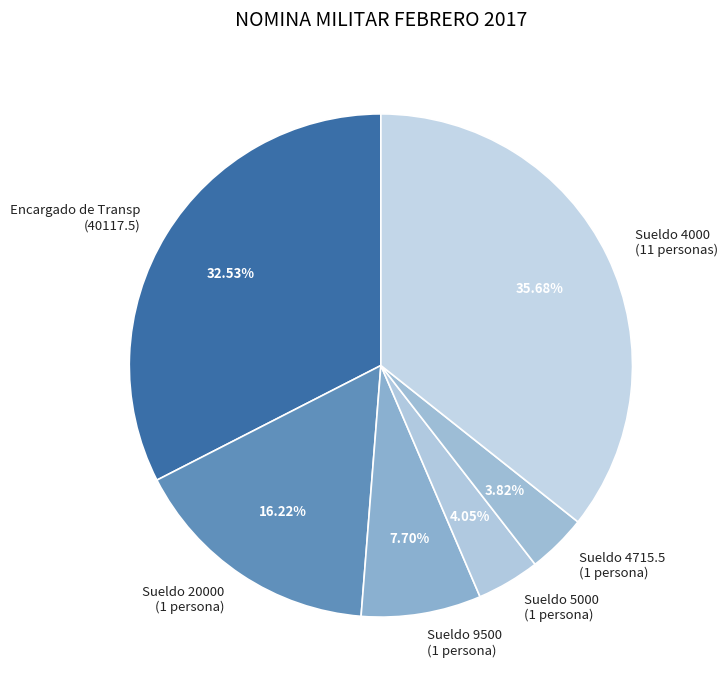

Combined, do Encargado de Transp (40117.5) and Sueldo 9500 (1 persona) account for over 50%?

No